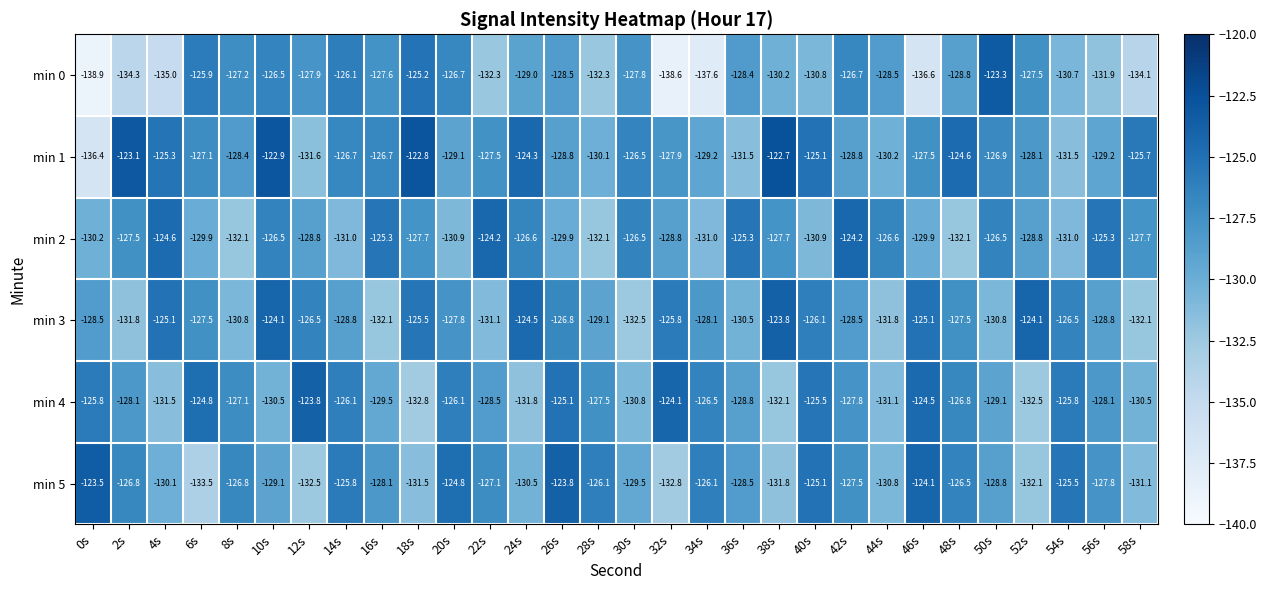

The min 3 series shows -124.5 at 24s. True or false?

True